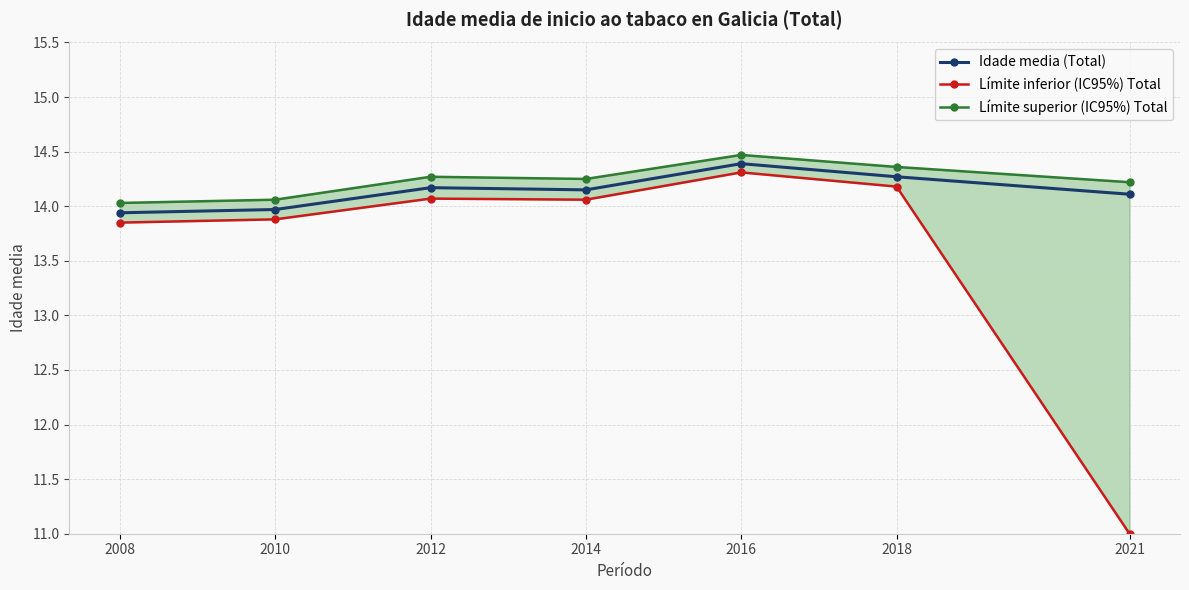

What is the difference between the maximum and minimum values in the Límite superior (IC95%) Total series?

0.4